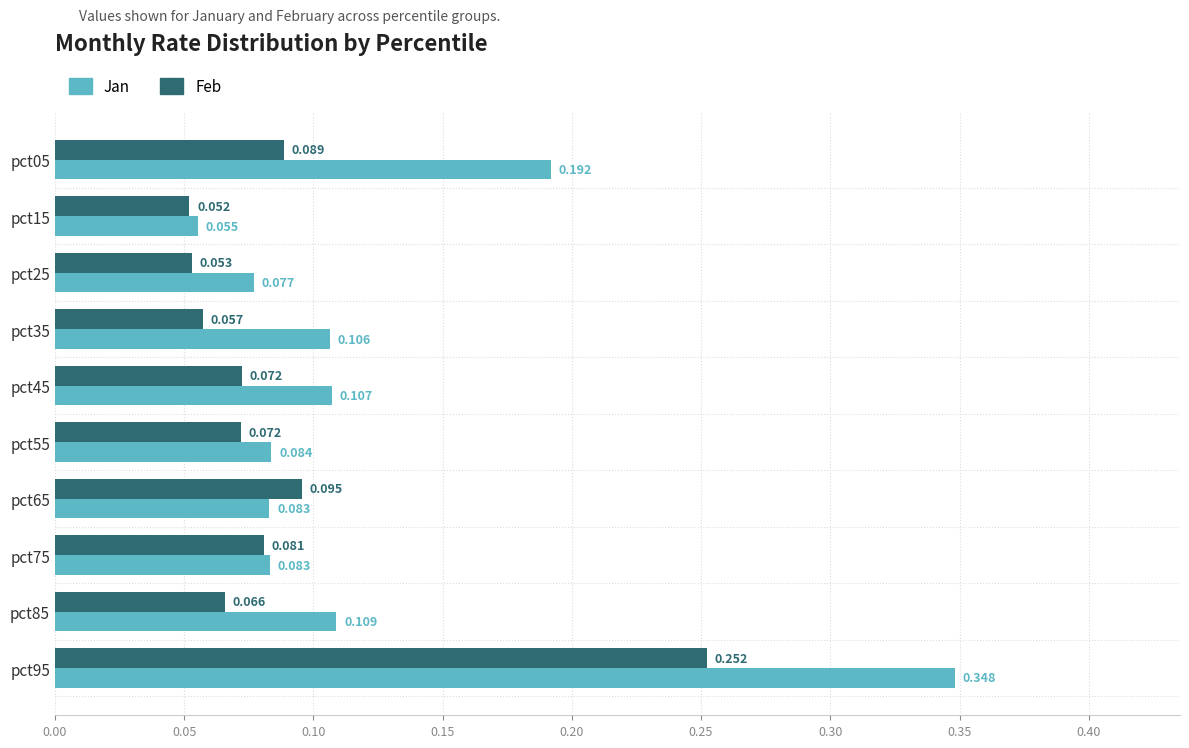

Rank the series at pct35 from highest to lowest value.

Jan, Feb